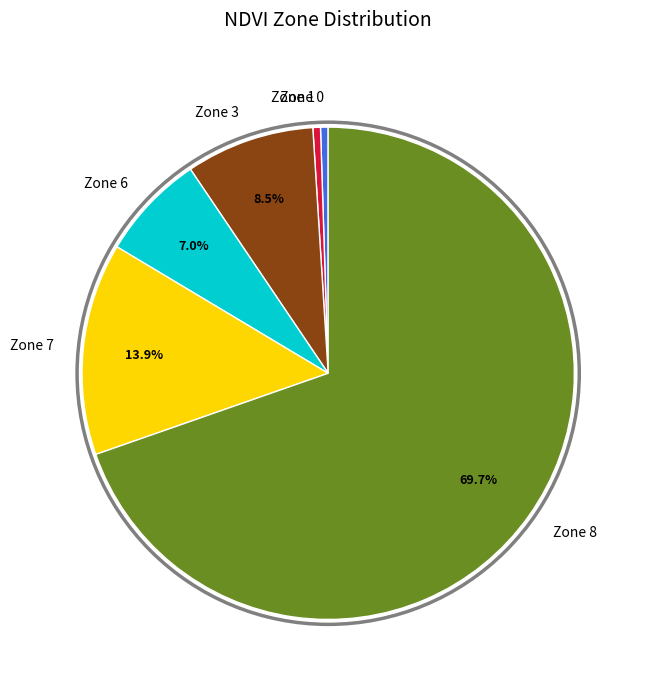

Combined, do Zone 7 and Zone 0 account for over 50%?

No